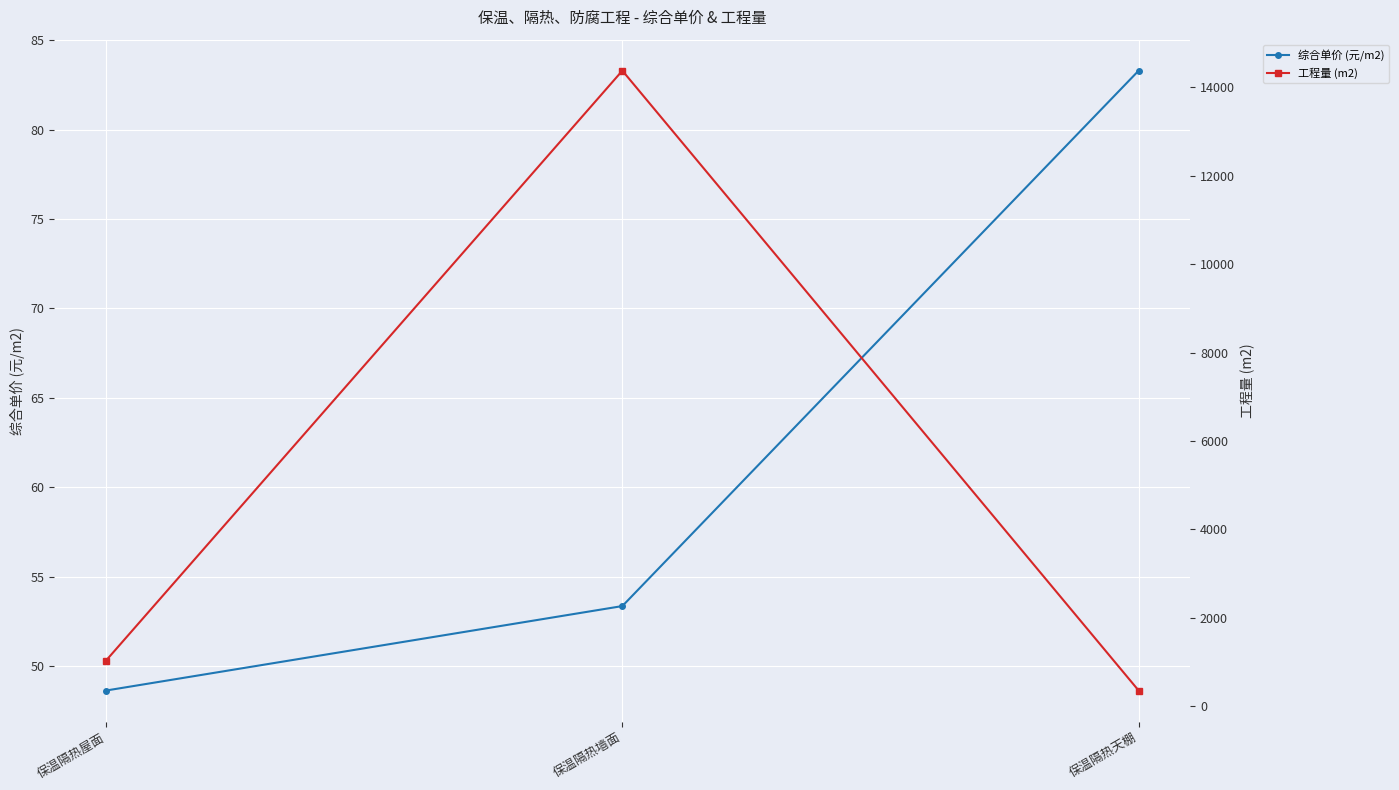

What is the sum of all 工程量 (m2) values?

15768.3